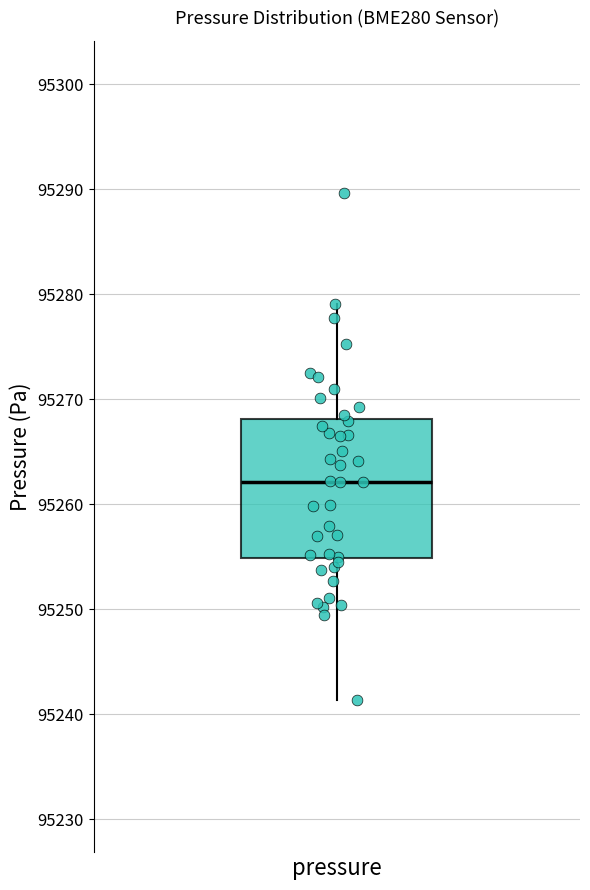

Transcribe this box plot: give where the median line is, the range the box spans, and where the two whiskers end, as read against the y-axis. The values are not printed on the chart, so give them approximately, as read against the axis.

median 95262, box 95255 to 95268, whiskers 95241 to 95279